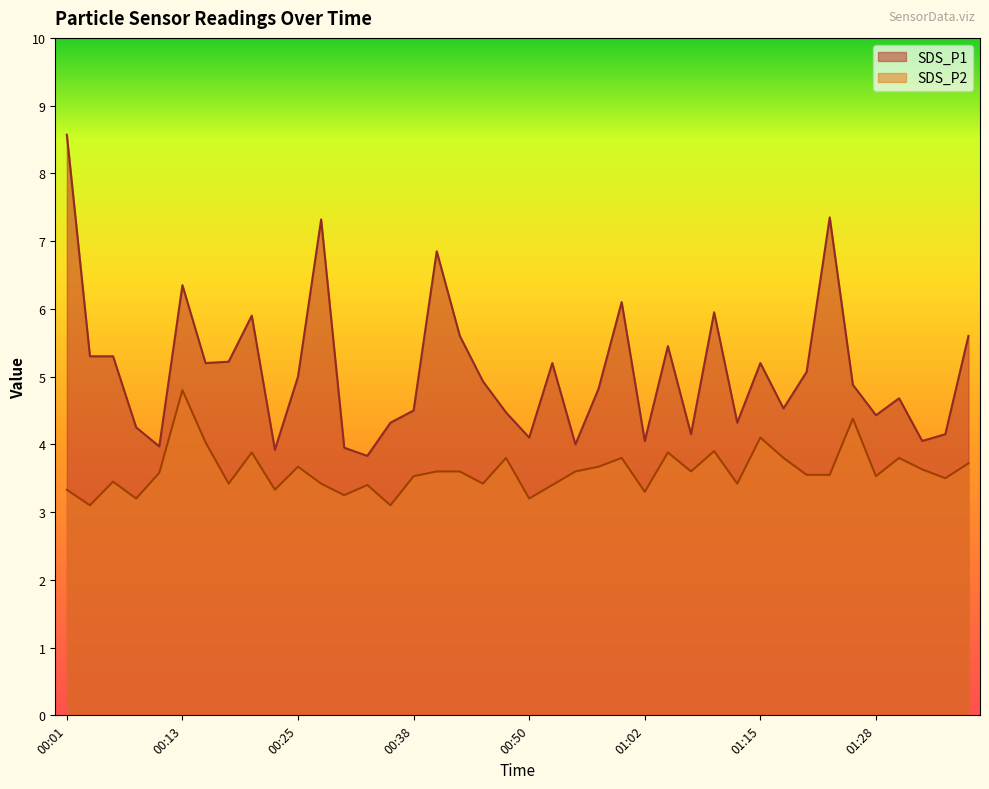

Where is the first local minimum for SDS_P1?

00:11